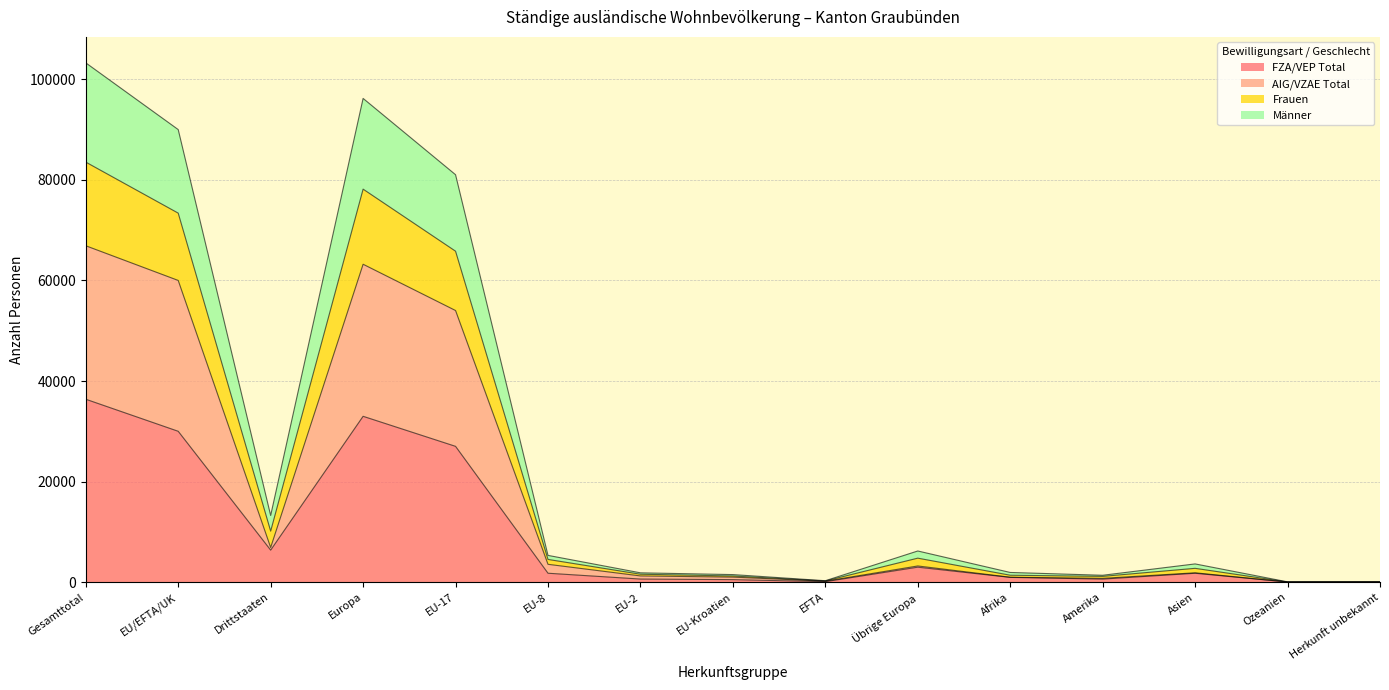

At which label does FZA/VEP Total reach its peak?

Gesamttotal